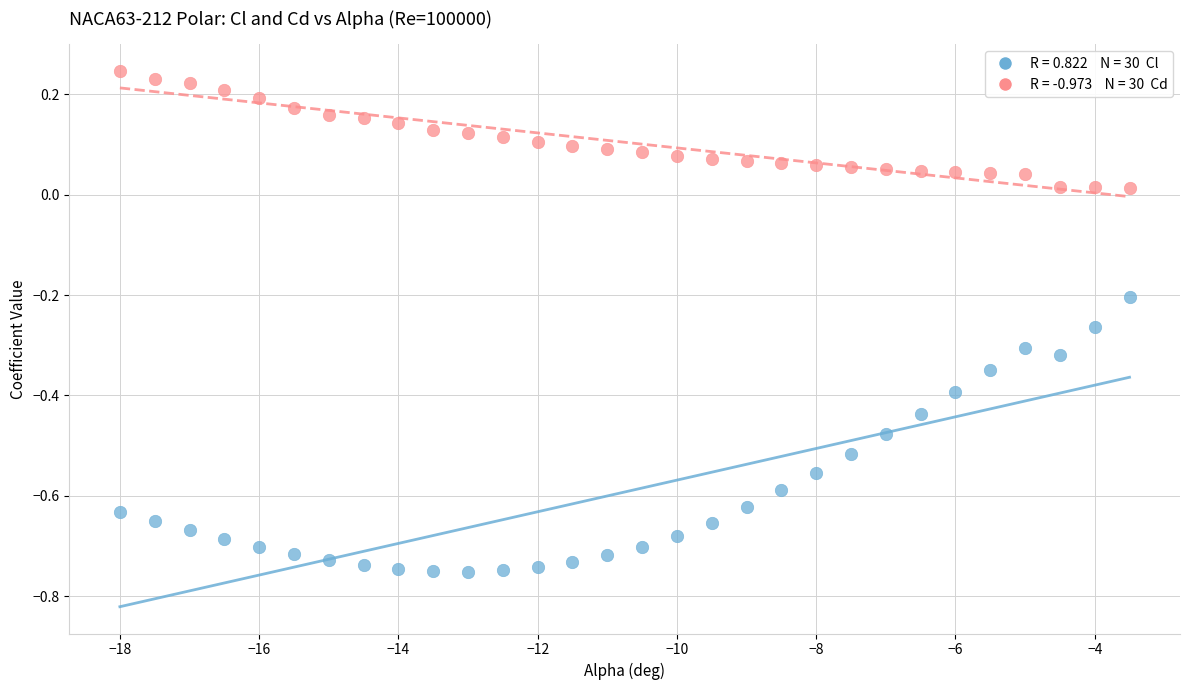

Across all data points, what is the range of X values (max minus min)?

14.5